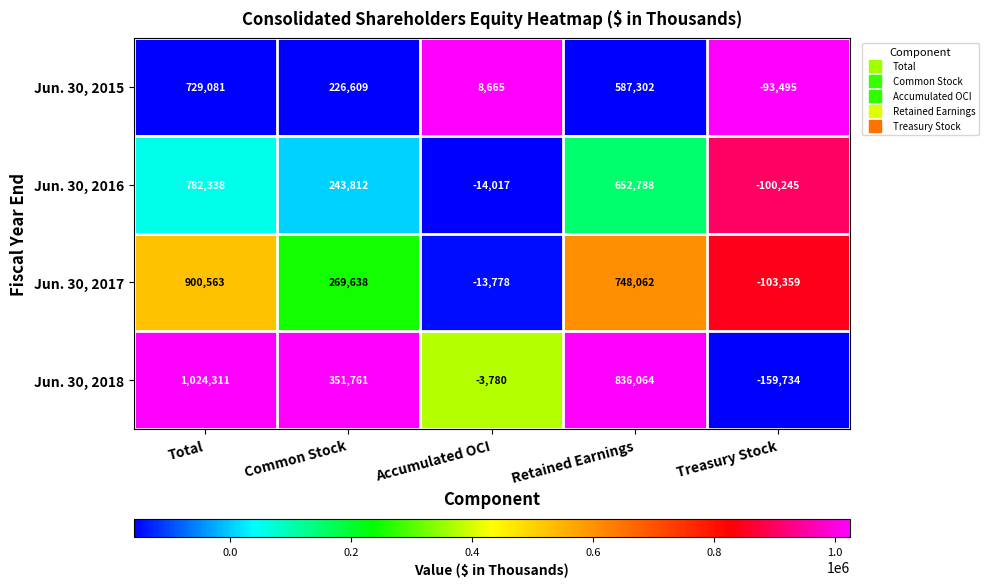

True or false: Jun. 30, 2017 has a value of -5888 at Accumulated OCI.

False